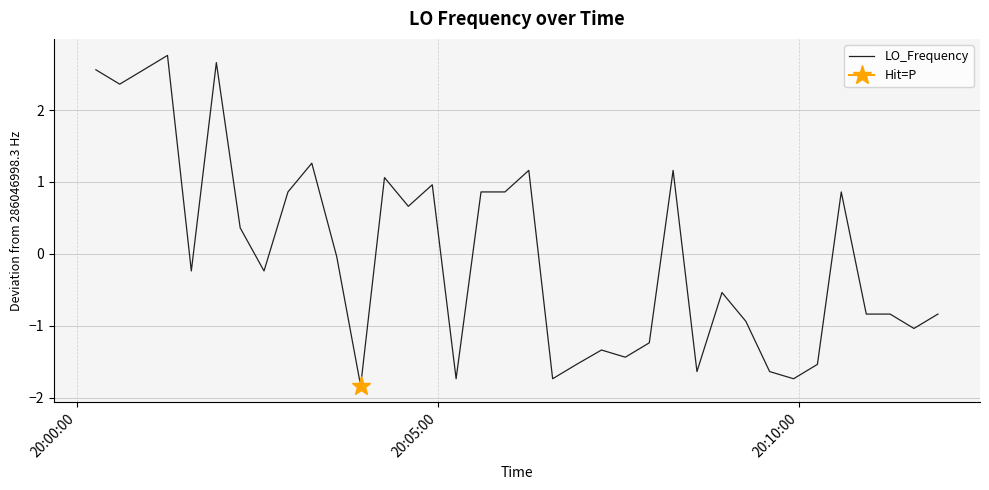

What is the minimum value for LO_Frequency?

-1.8